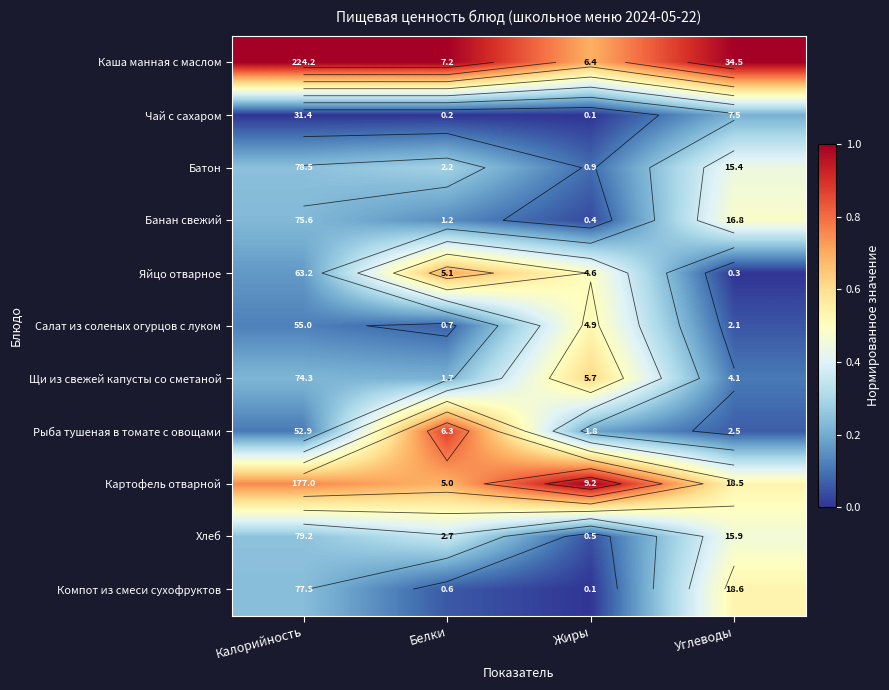

Count the Щи из свежей капусты со сметаной values in the range 0 to 1.

4